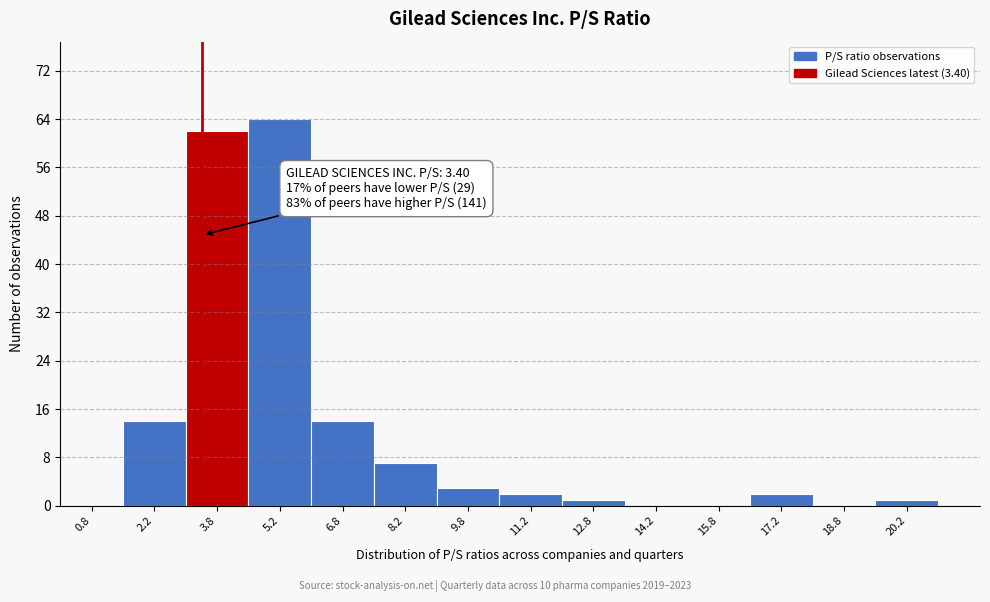

Over which range of the x-axis is the bar tallest?

4.5 to 6.0